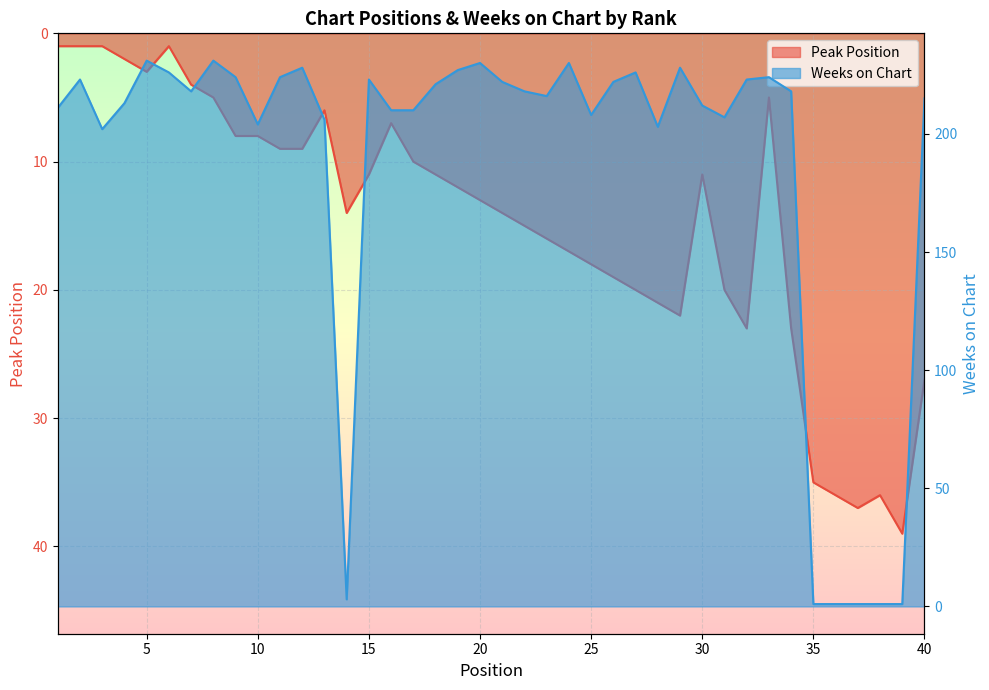

What is the sum of all Peak Position values?

590